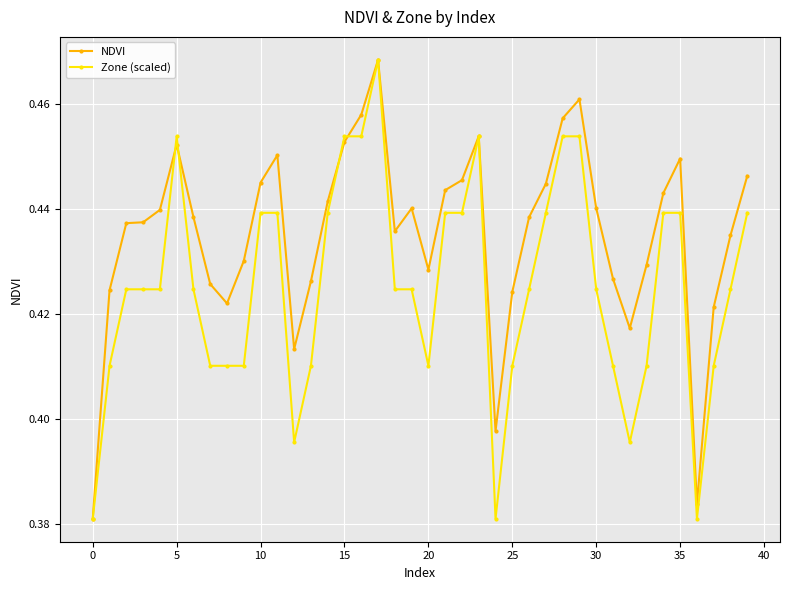

Which series has the largest total across all categories?

NDVI